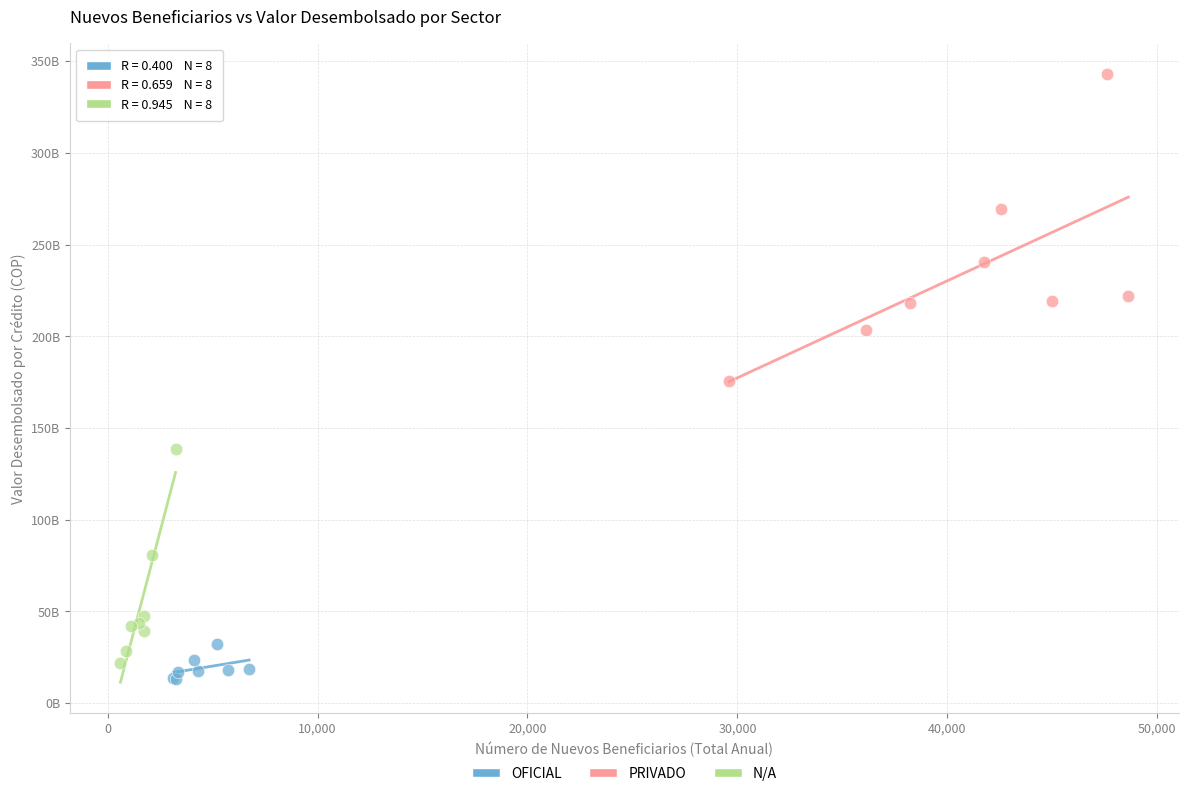

Which series reaches the maximum Y coordinate?

PRIVADO